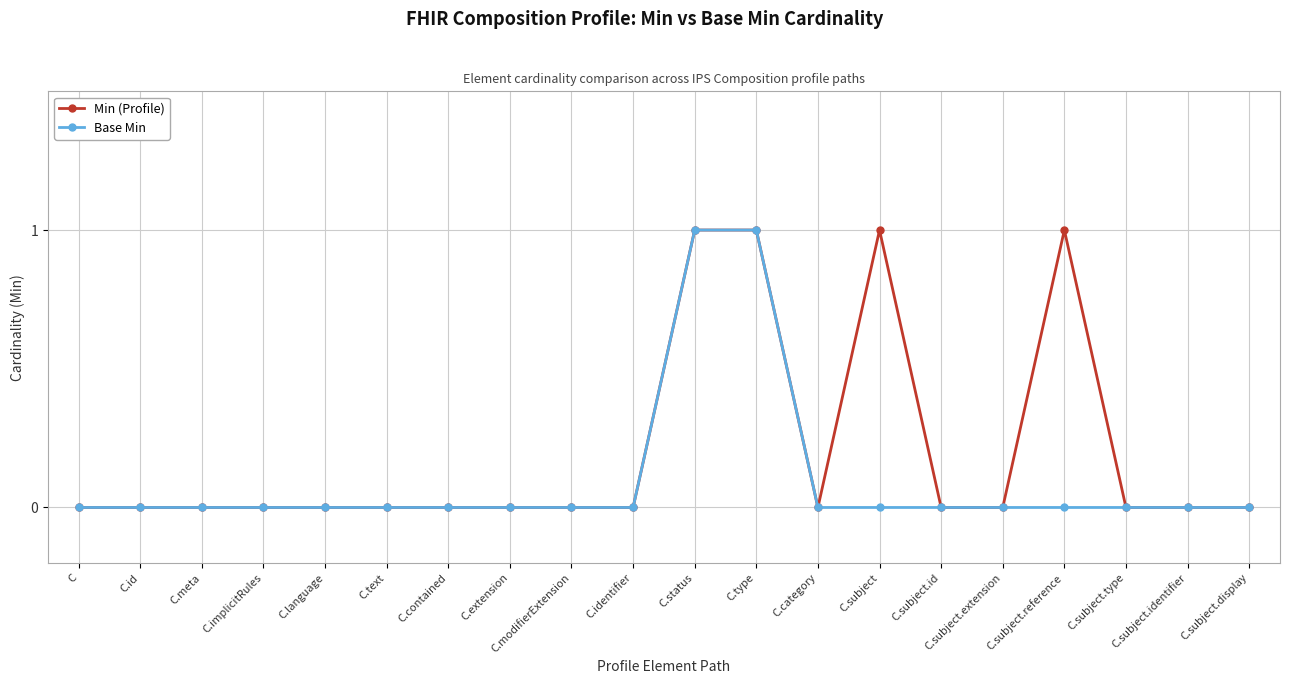

How many data points does each series have?

20